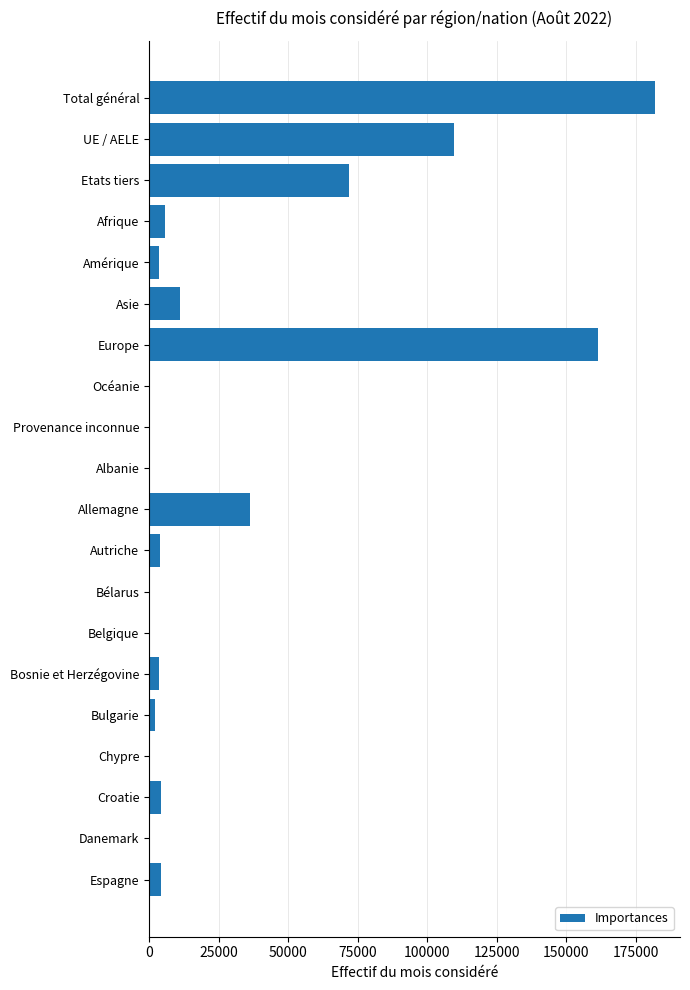

Which label corresponds to the largest value in the chart?

Total général